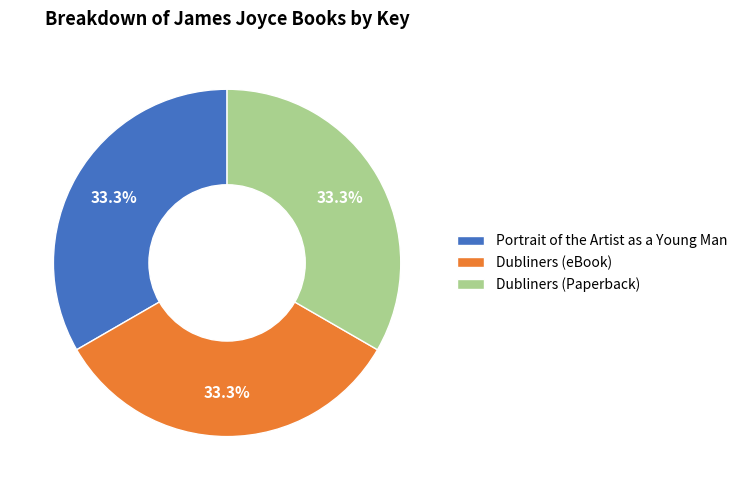

How many slices are in this pie chart?

3